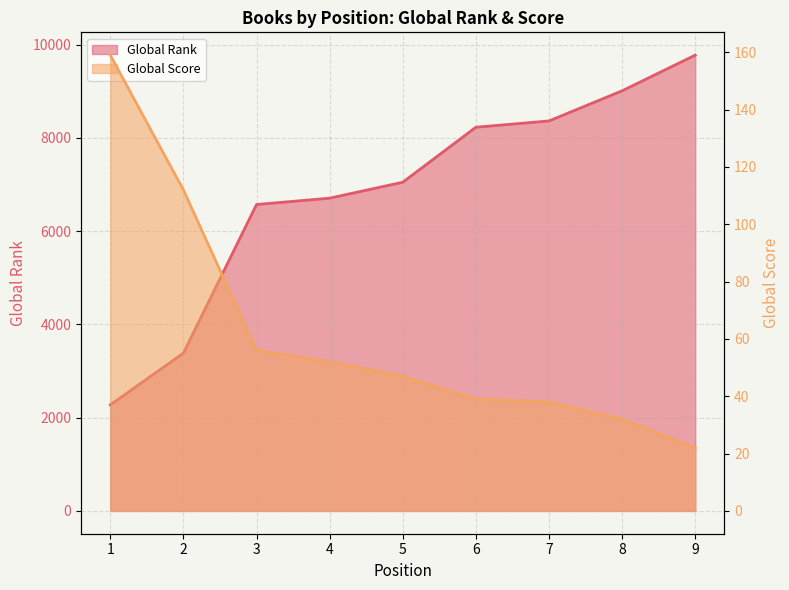

What is the sum of all Global Score values?

557